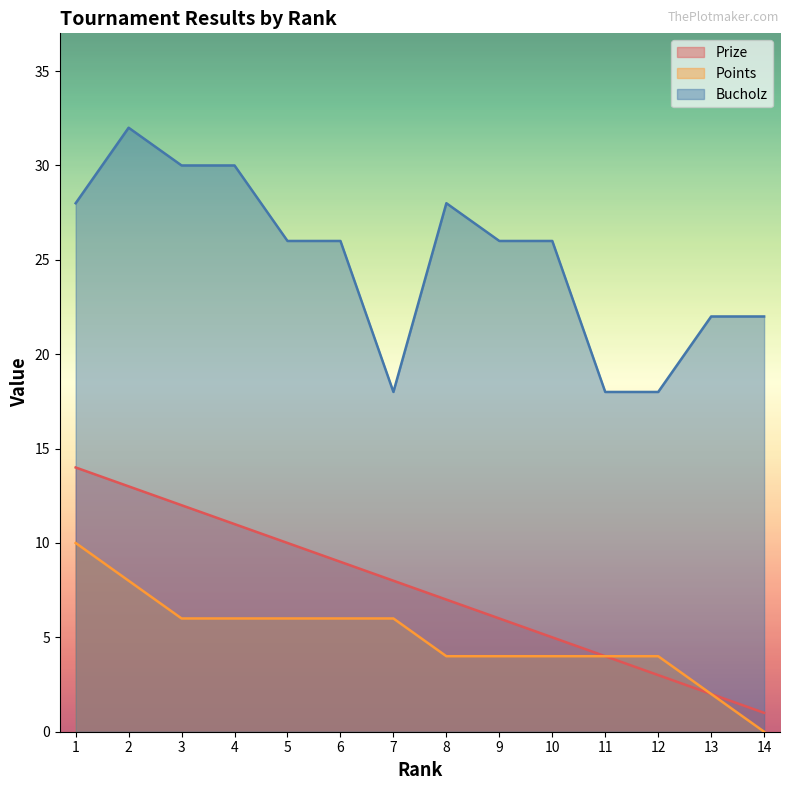

What is the highest value of the Points series?

10